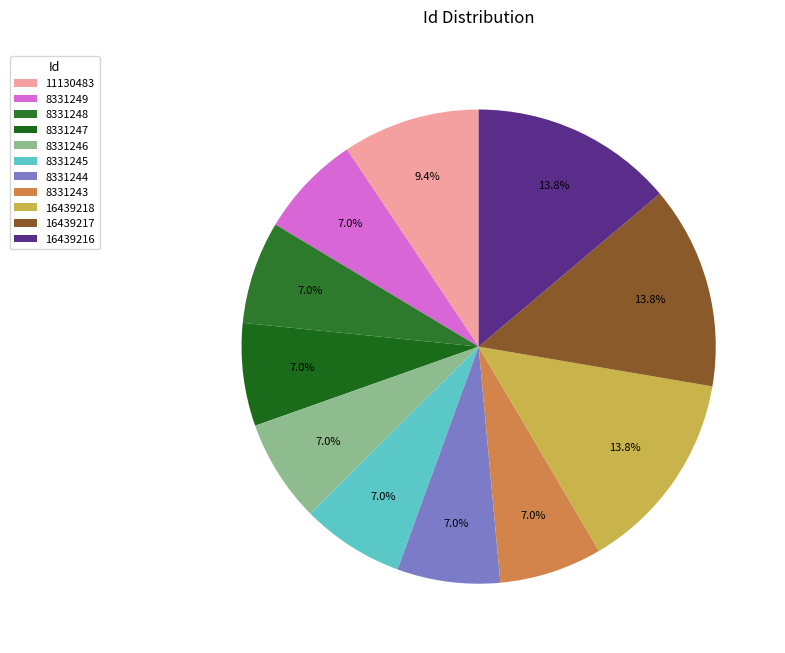

What portion of the pie excludes 8331243?

93.0%